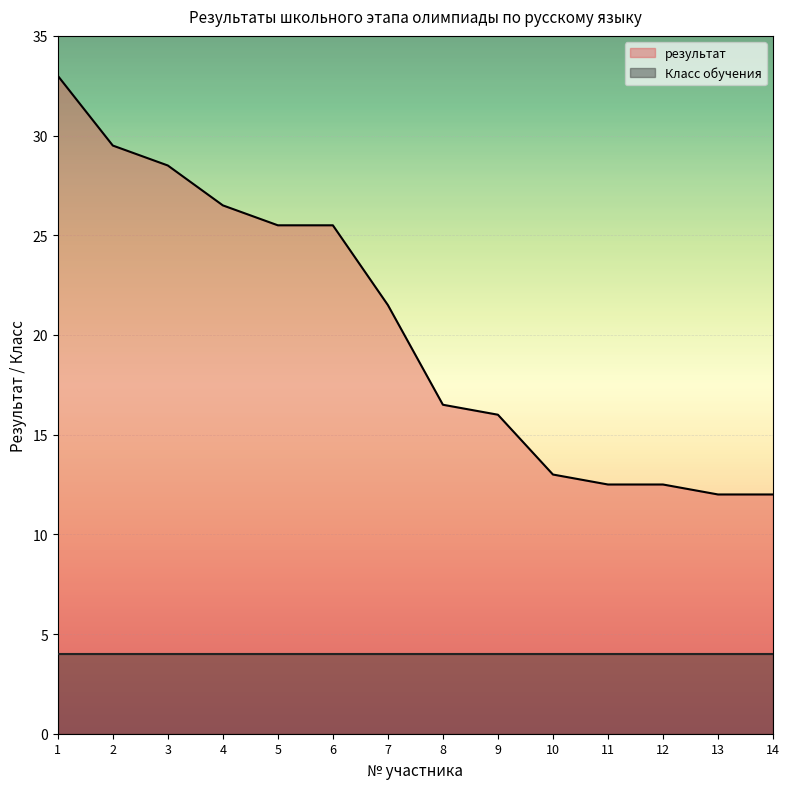

What is the sum of the values at 5 and 4?

52.0